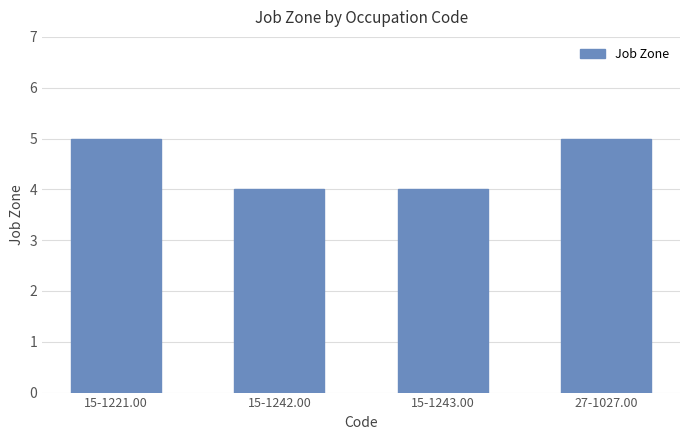

Reading right to left, list all the values displayed in this chart.

27-1027.00=5	15-1243.00=4	15-1242.00=4	15-1221.00=5